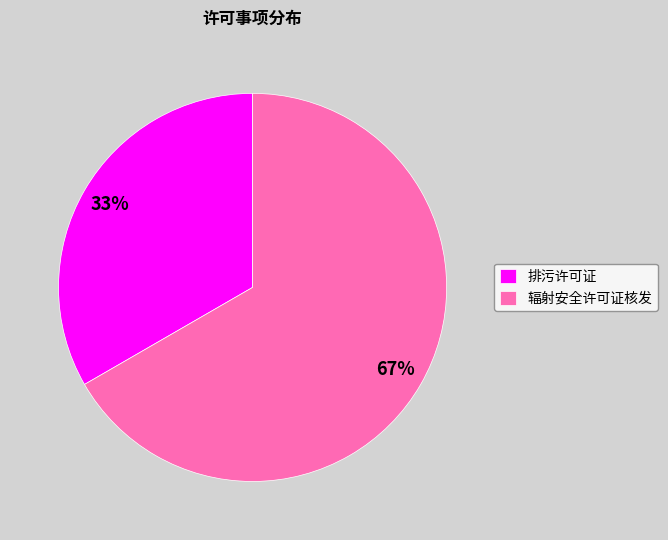

Which category has the smallest portion of the pie?

排污许可证